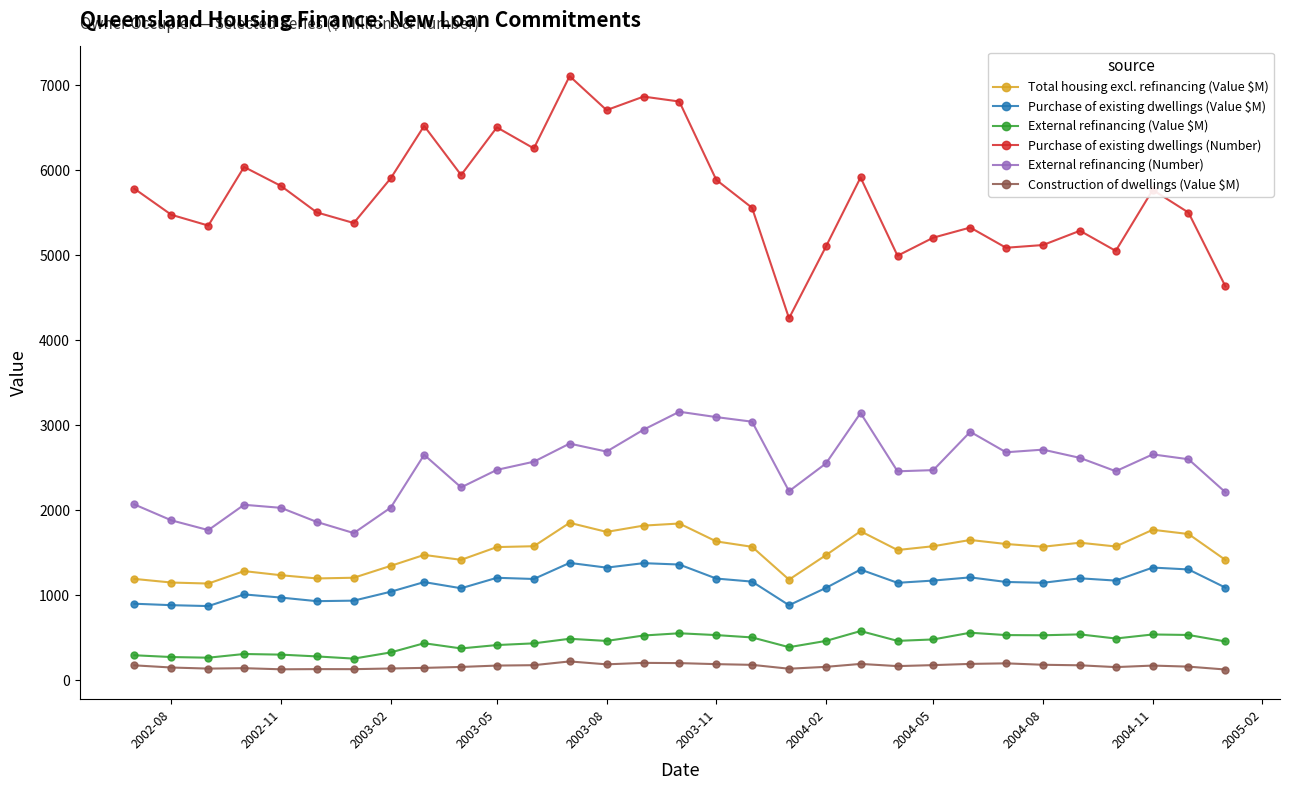

What is the highest value of the External refinancing (Number) series?

3159.0